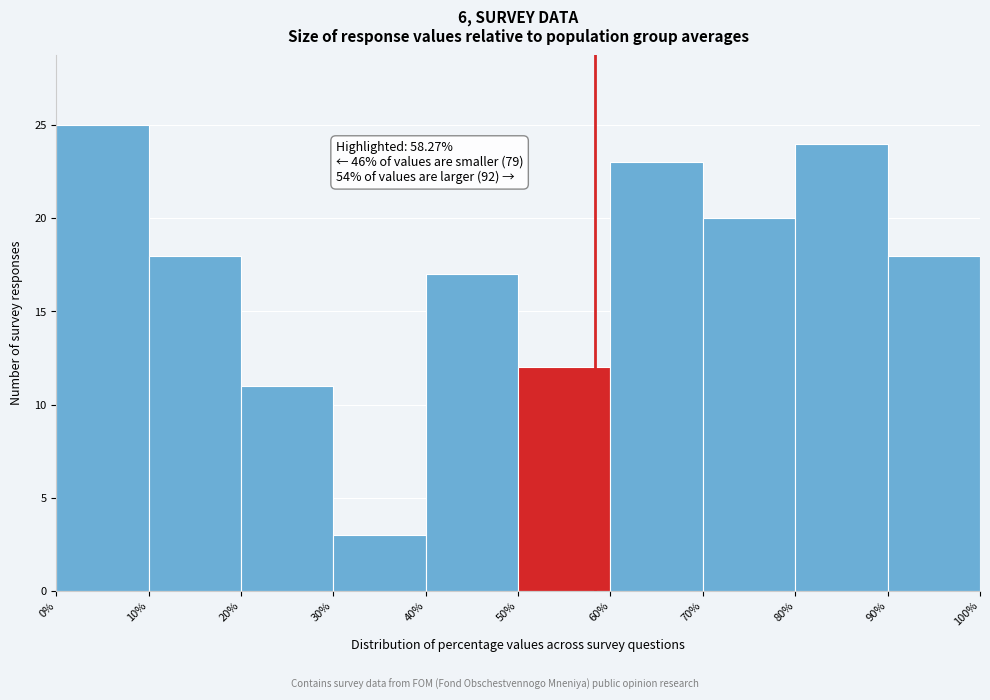

Over which range of the x-axis is the bar tallest?

0% to 10%